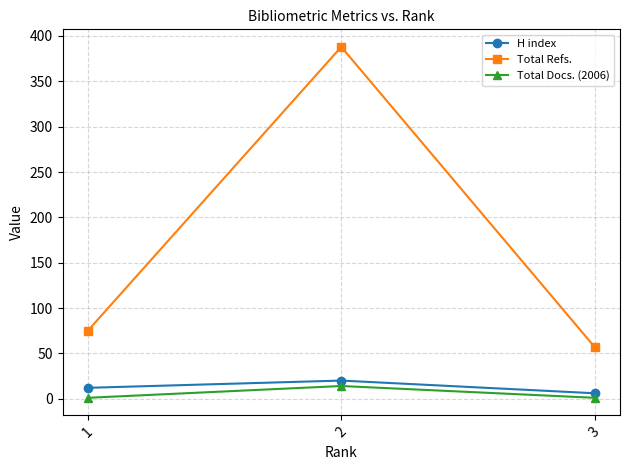

Is this an area chart (filled region under the line)?

No